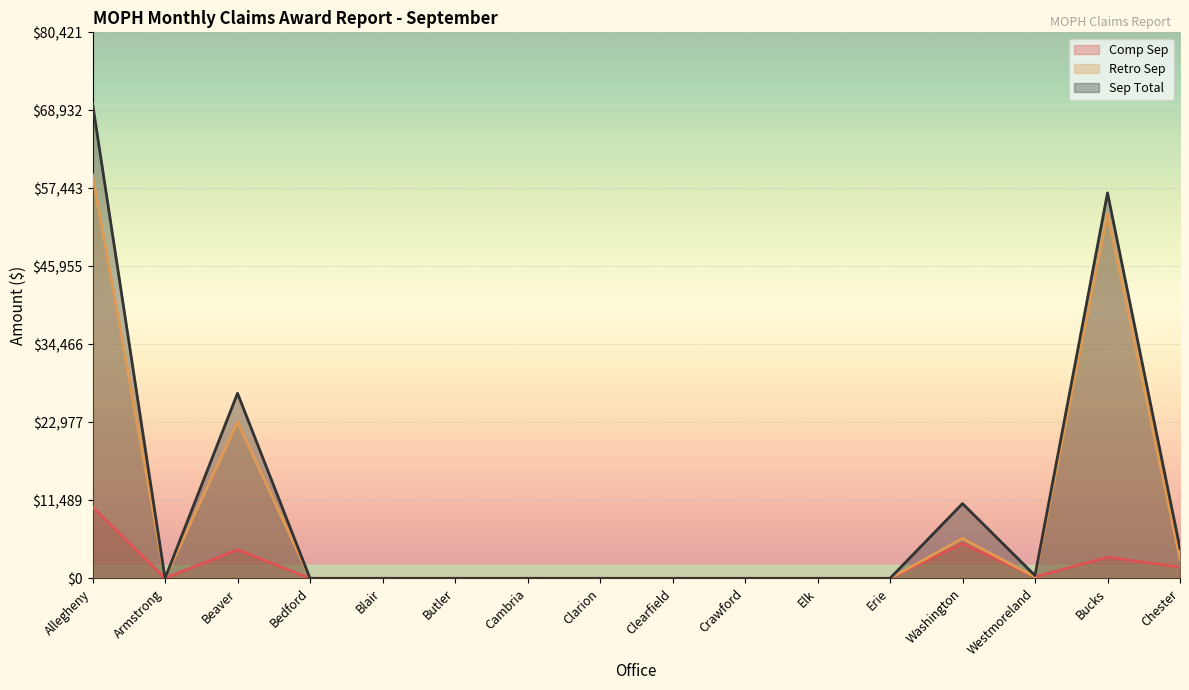

Which category has the lowest value in the Comp Sep series?

Armstrong